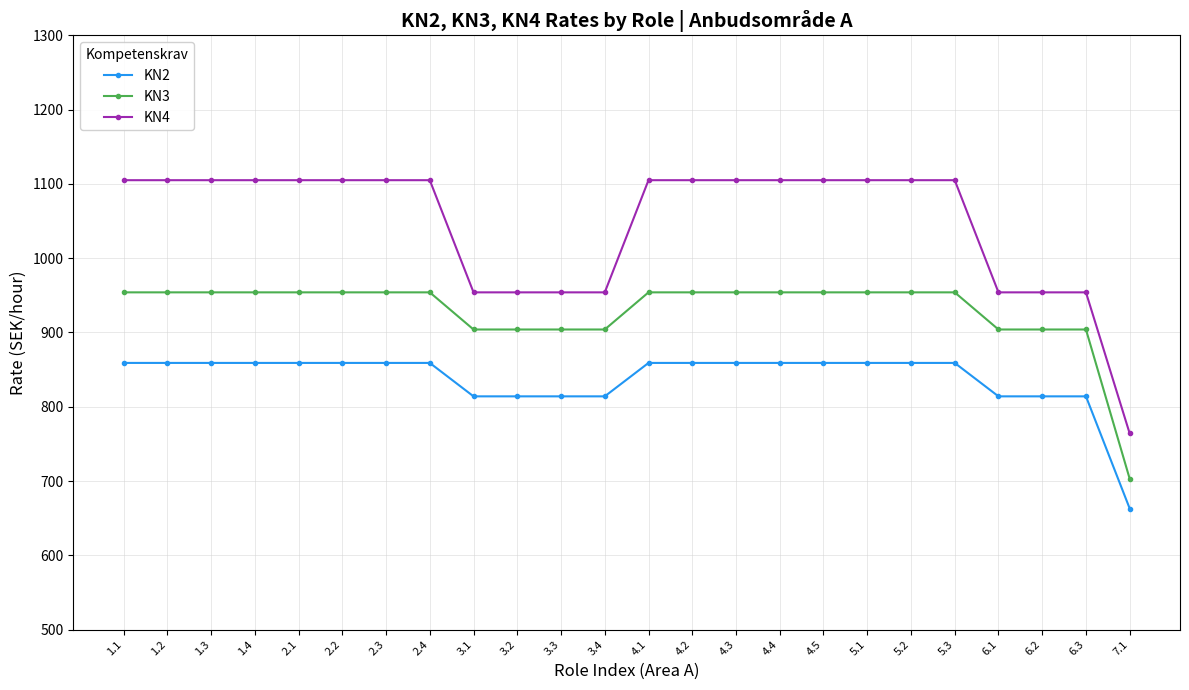

List the series in order of their peak value, highest first.

KN4, KN3, KN2